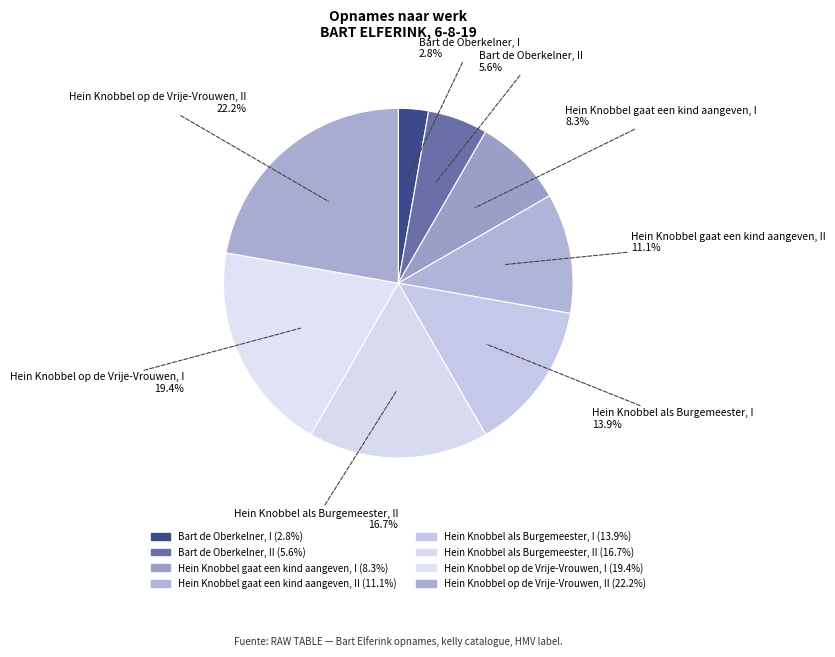

Count the number of slices in the pie.

8